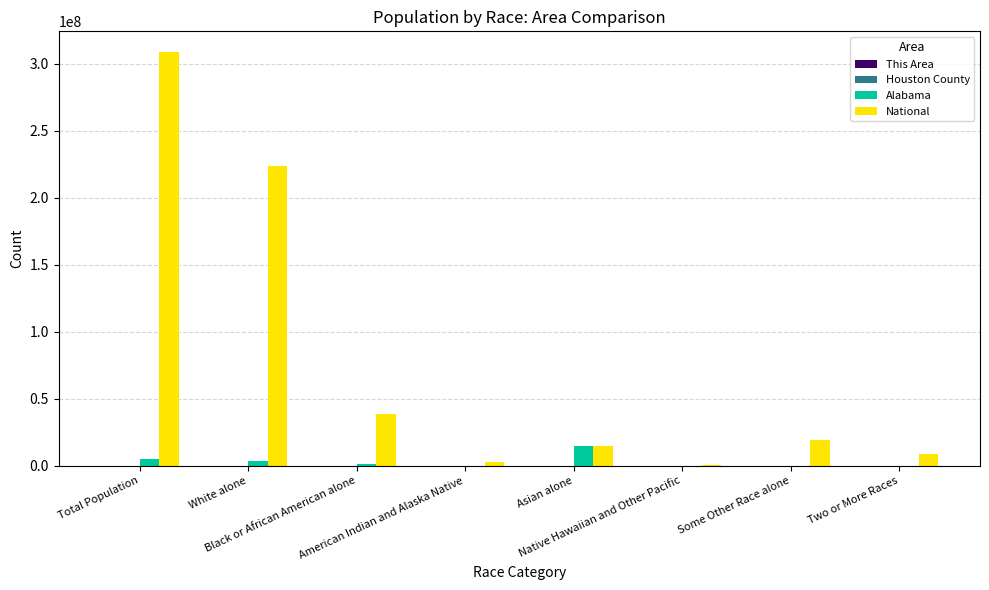

Which series has the largest total across all categories?

National